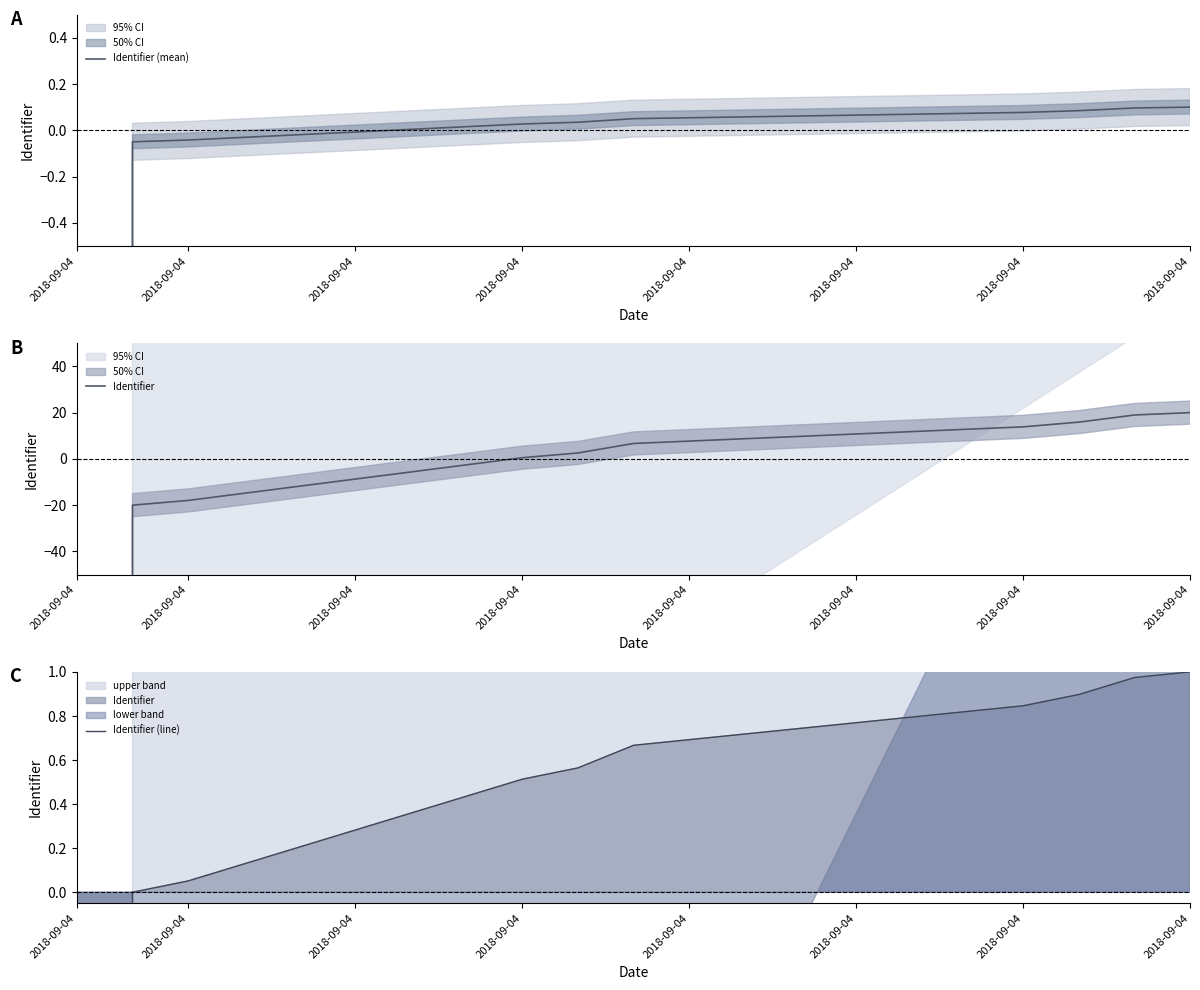

Does the chart have visible grid lines?

No